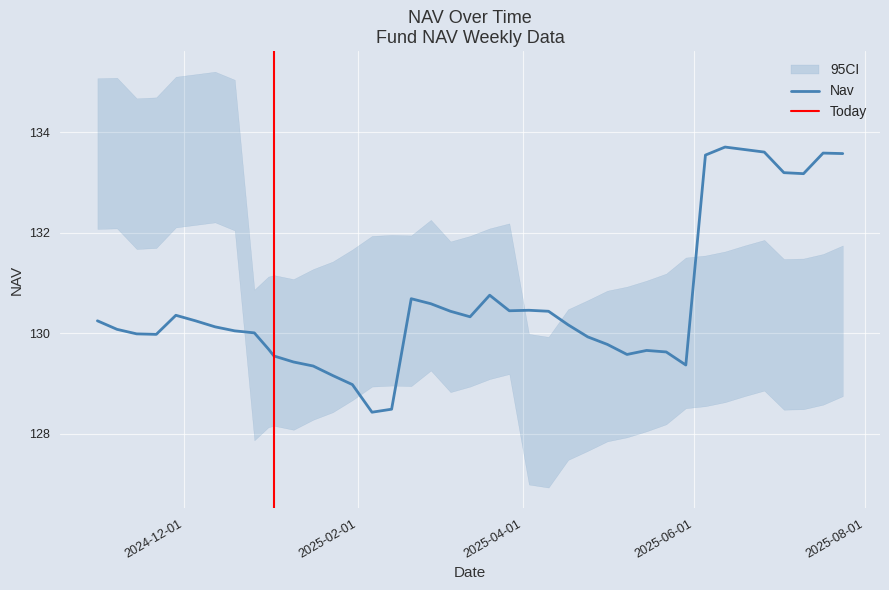

How many values are below 130?

16